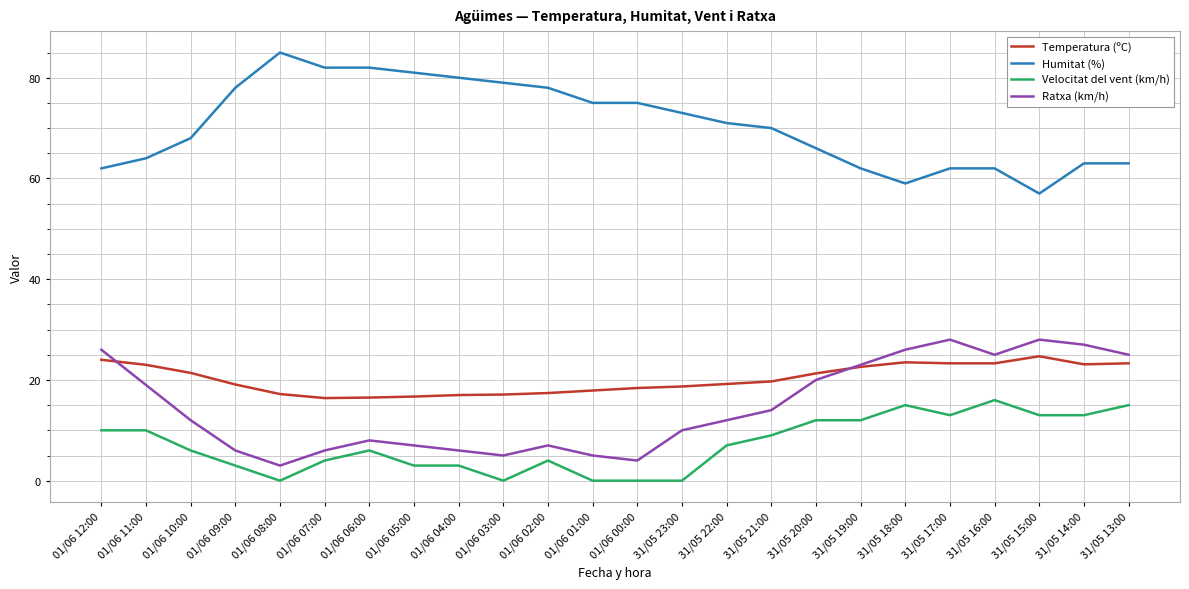

True or false: Temperatura (ºC) has a value of 3.5 at 01/06 06:00.

False